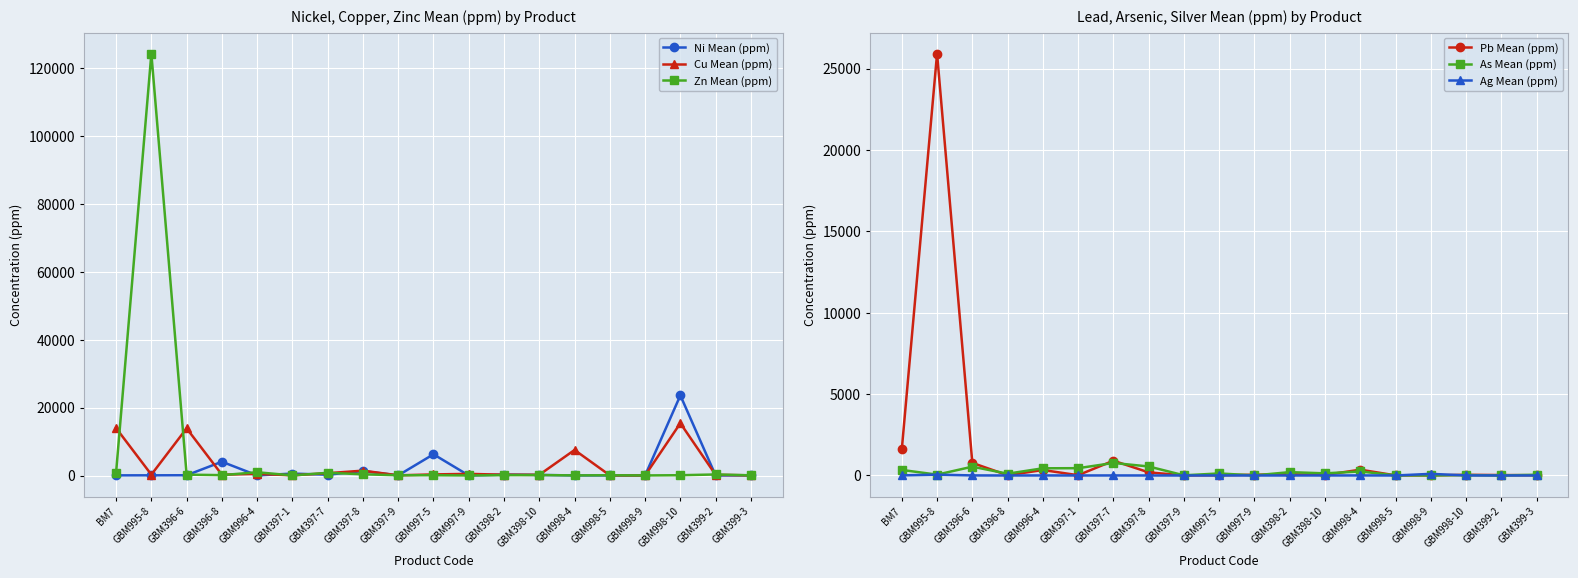

True or false: Zn Mean (ppm) has more than 0 interior local peaks.

True